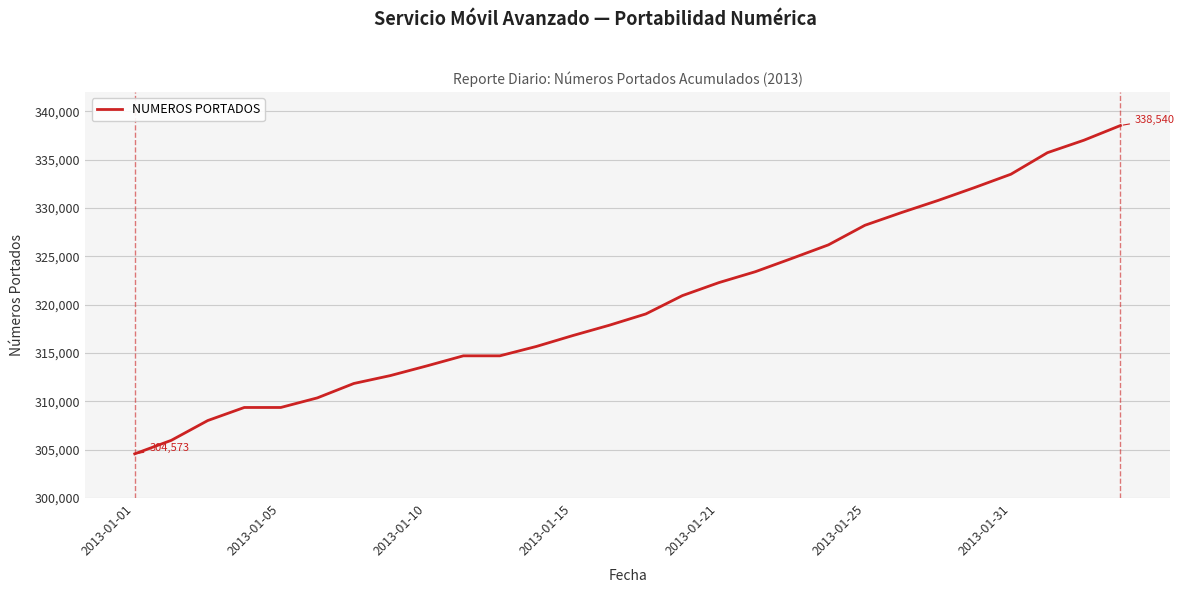

What is the difference between the maximum and minimum values?

33967